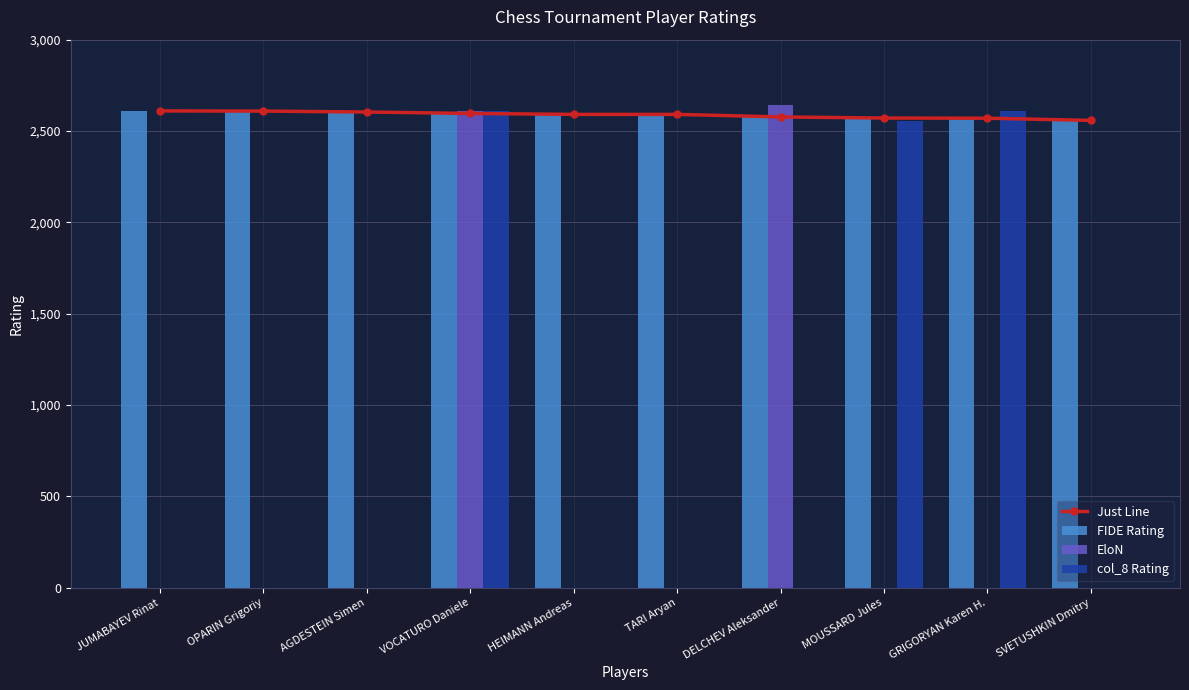

What is the label of the 8th bar from the left?

MOUSSARD Jules